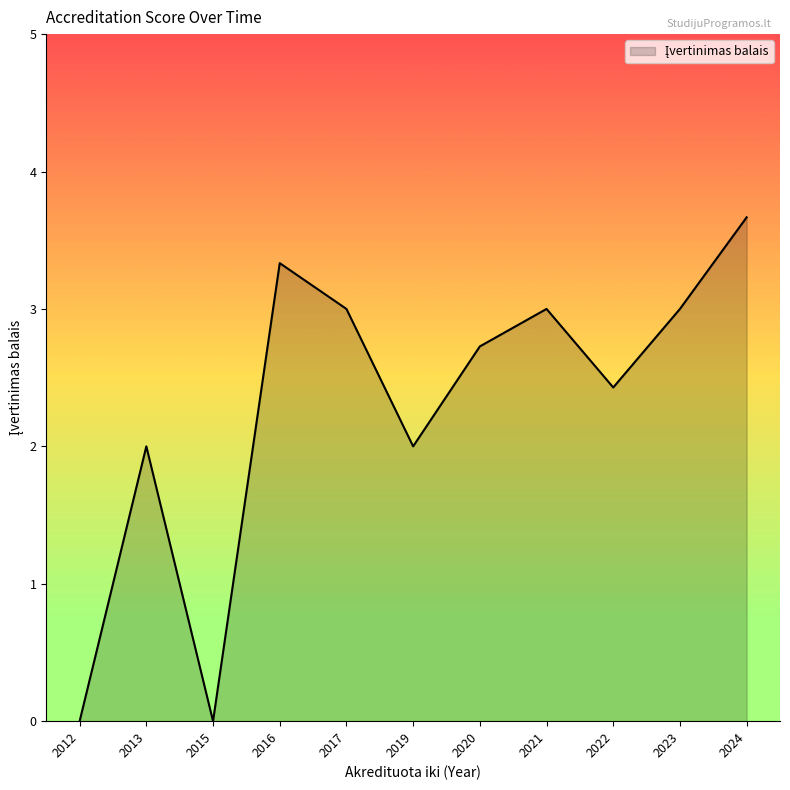

The value at 2016 is 1.6. True or false?

False